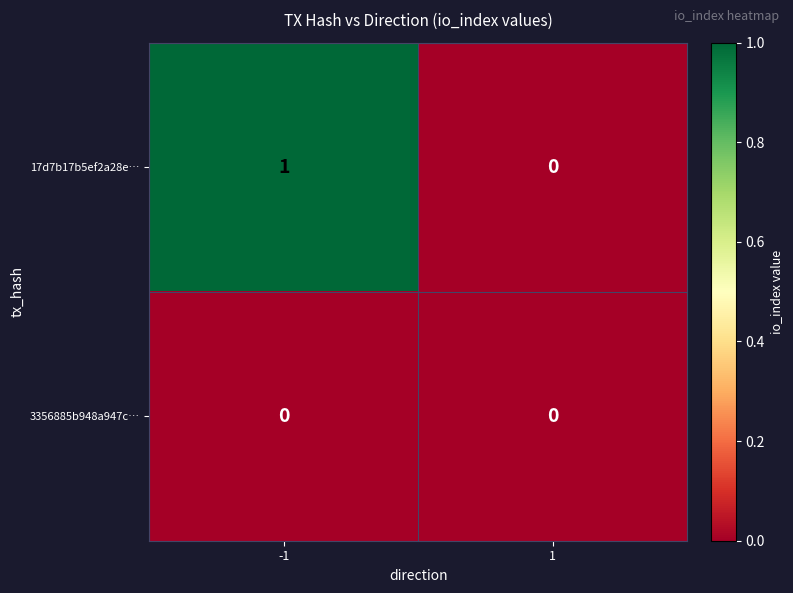

Rank the series by their maximum value, from lowest to highest.

3356885b948a947c…, 17d7b17b5ef2a28e…